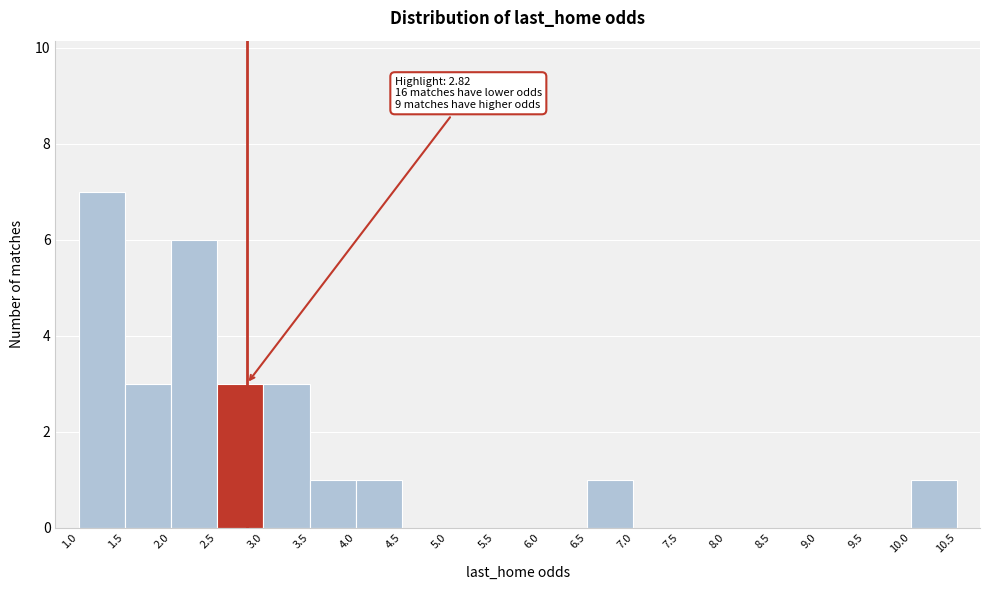

Over which range of the x-axis is the bar tallest?

1.0 to 1.5